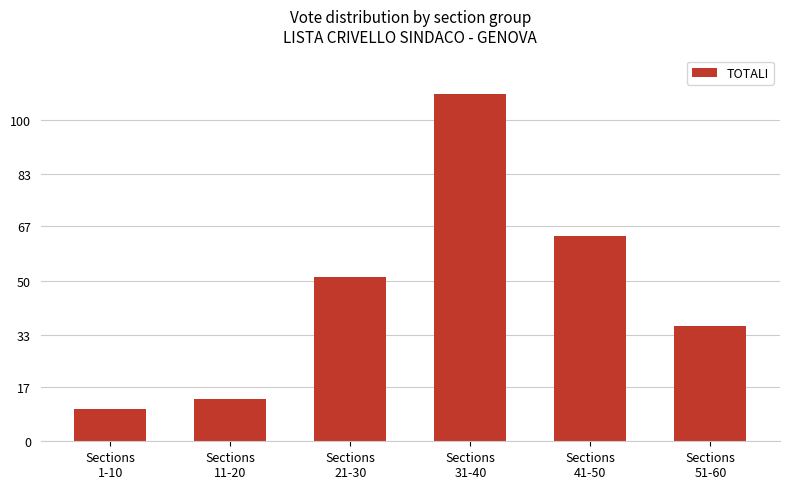

What is the label of the 2nd bar from the left?

Sections
11-20